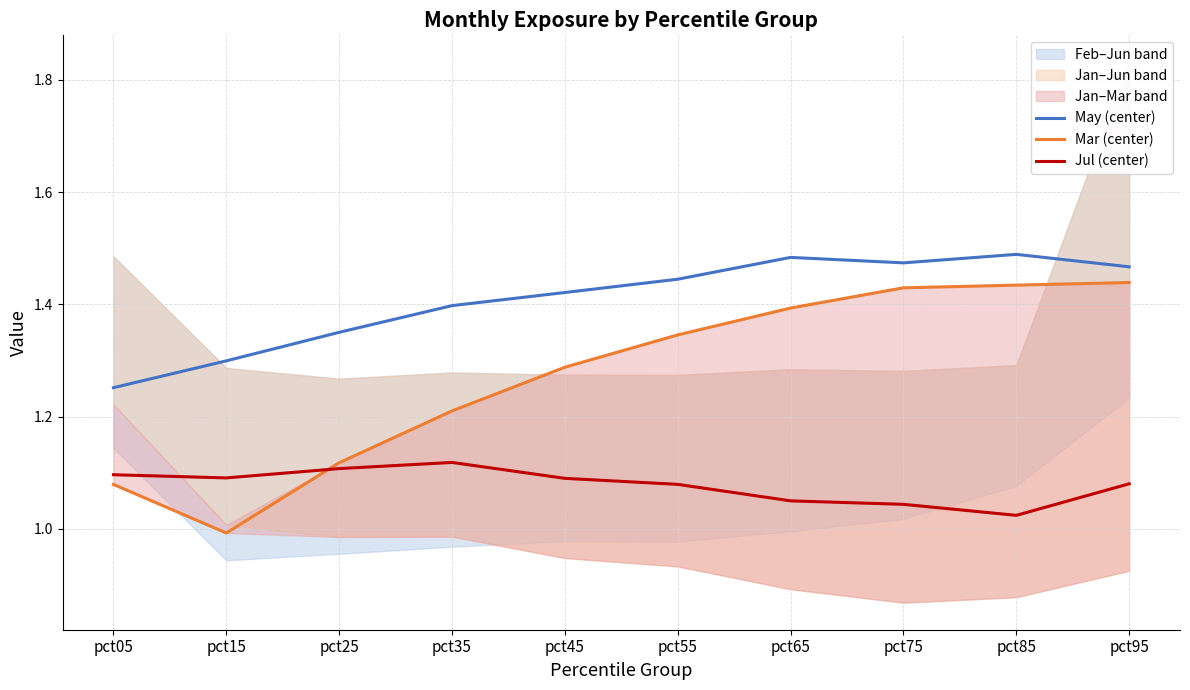

How many interior local peaks does the May (center) series have?

2